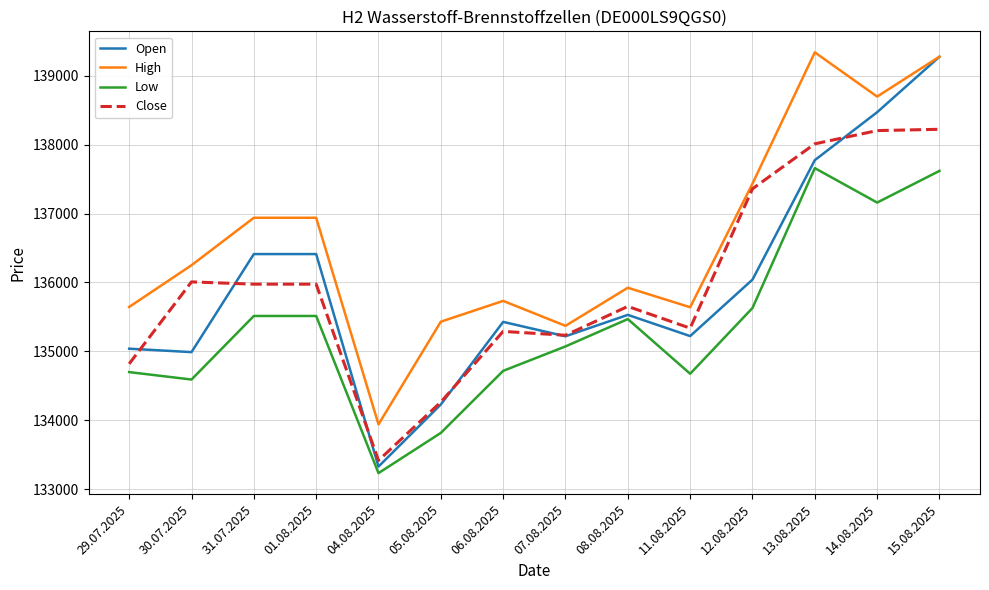

What is the difference between the highest and lowest values at 08.08.2025?

455